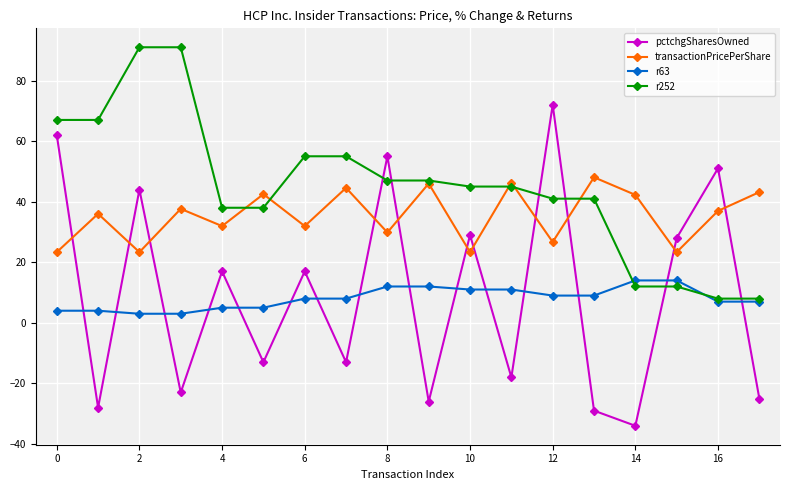

What are all the series names shown in the legend?

pctchgSharesOwned, transactionPricePerShare, r63, r252